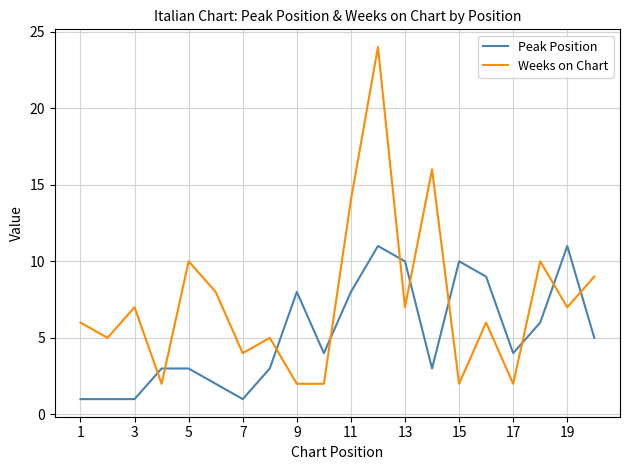

In Weeks on Chart, how many points are higher than both neighbors (excluding endpoints)?

7